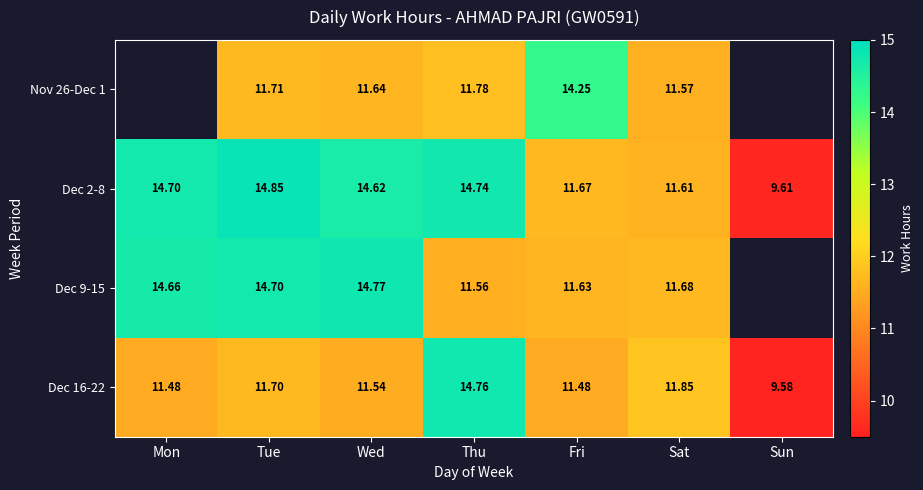

Is the value of Nov 26-Dec 1 at Wed greater than the value of Dec 16-22 at Wed?

Yes